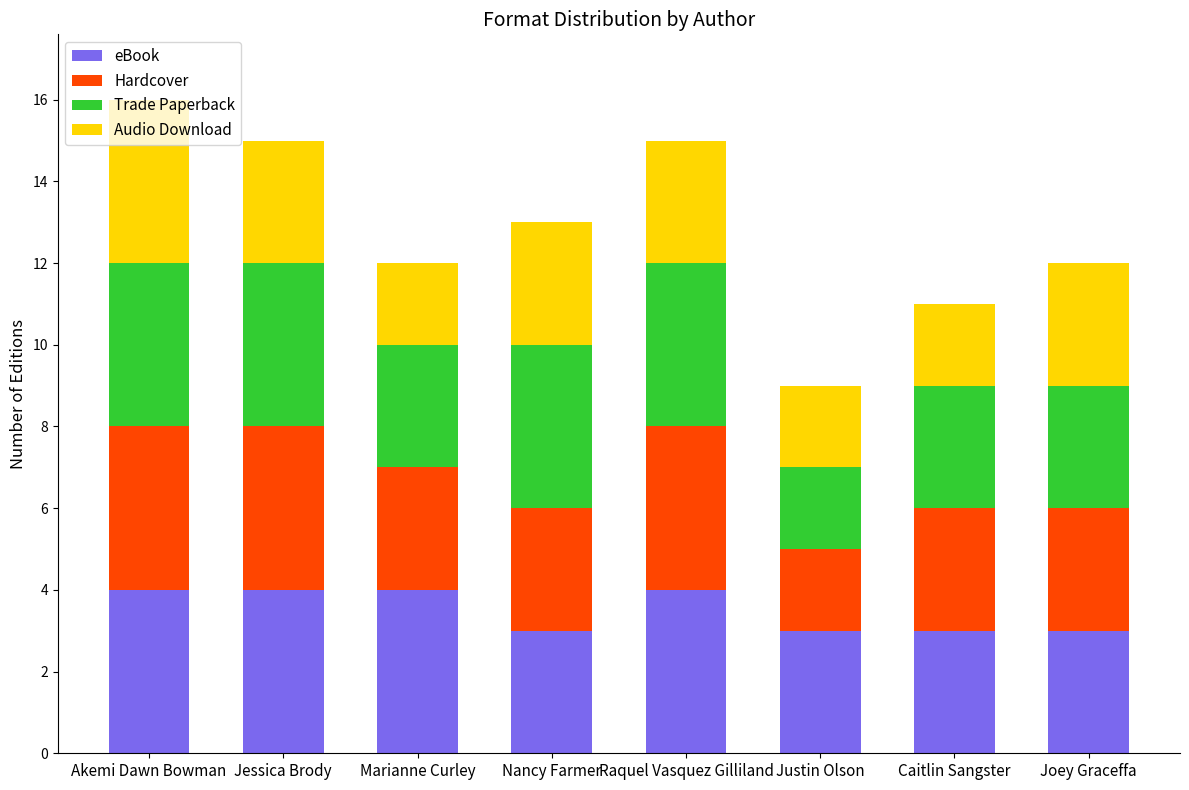

What is the minimum value for eBook?

3